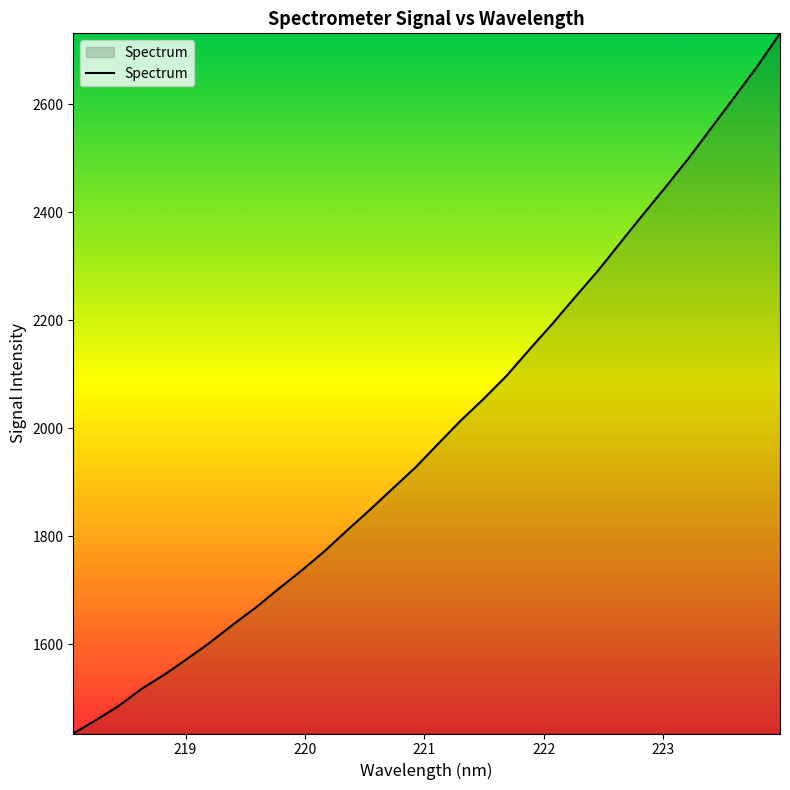

What is the smallest value displayed?

1434.9